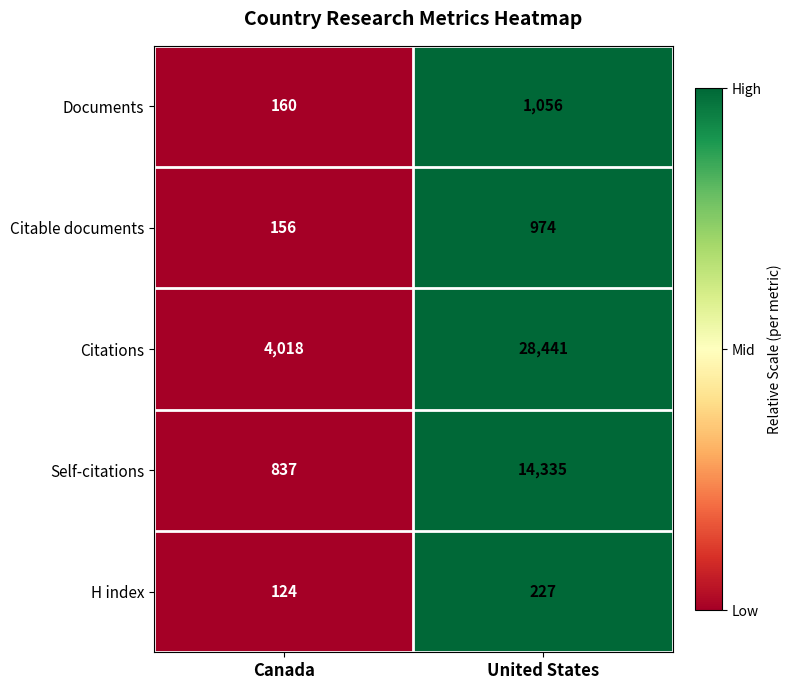

List the series in order of their peak value, highest first.

Citations, Self-citations, Documents, Citable documents, H index